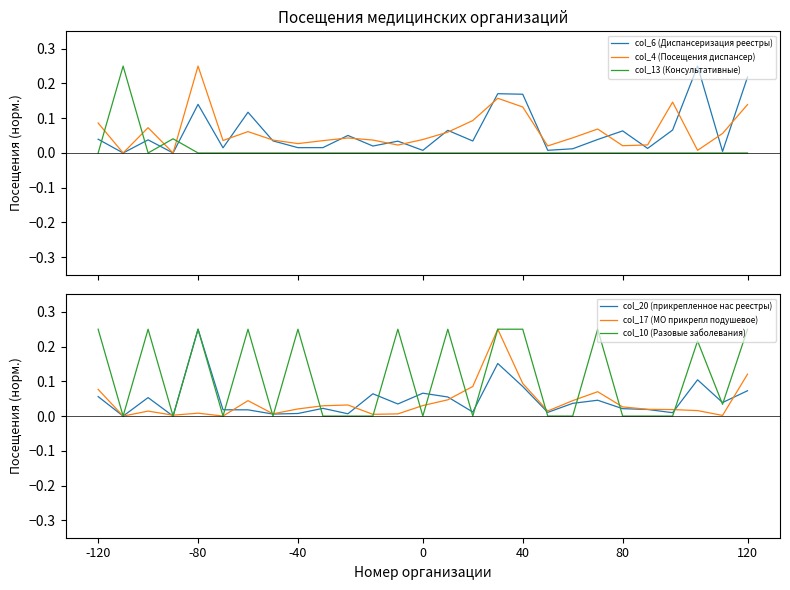

True or false: col_13 (Консультативные) and col_4 (Посещения диспансер) intersect in this chart.

True